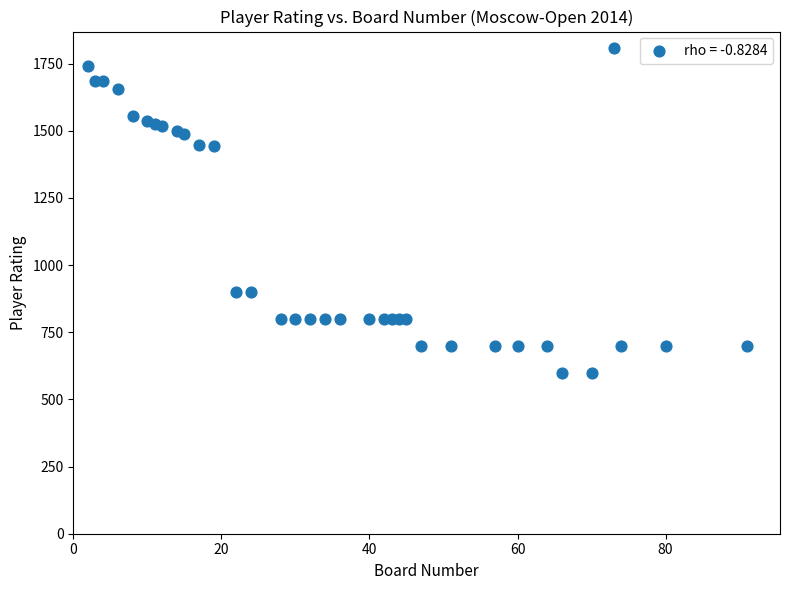

What is the range of X values (max minus min)?

89